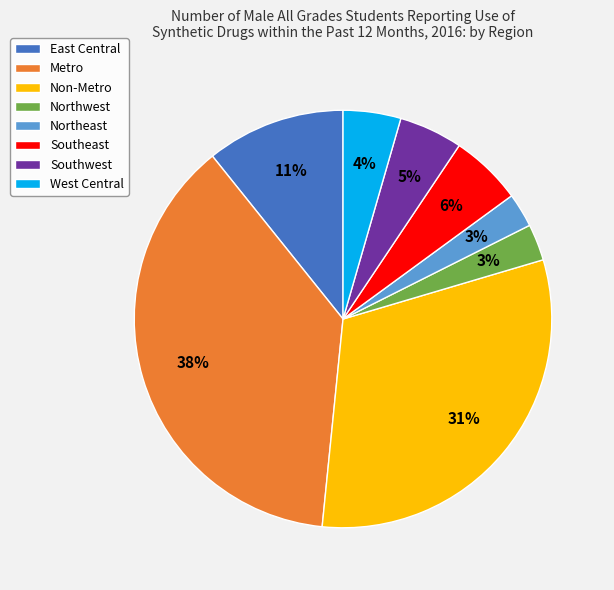

To the nearest percent, what is the average slice percentage?

12%